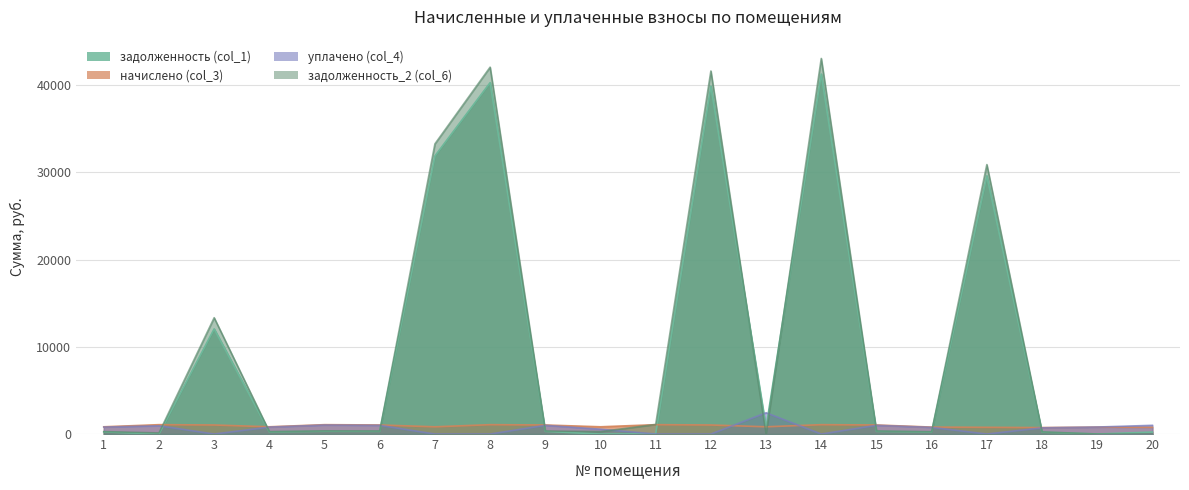

Between which two adjacent categories do задолженность (col_1) and начислено (col_3) first intersect?

2 and 3